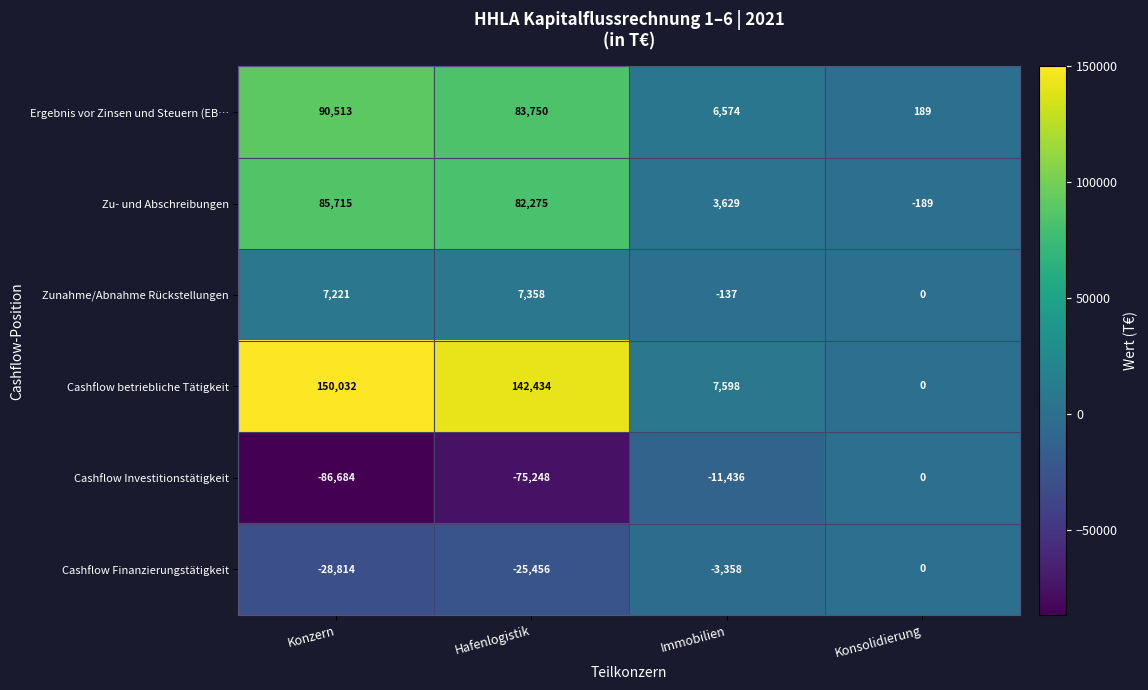

What is the sum of the Ergebnis vor Zinsen und Steuern (EB… values at Konzern and Konsolidierung?

90702